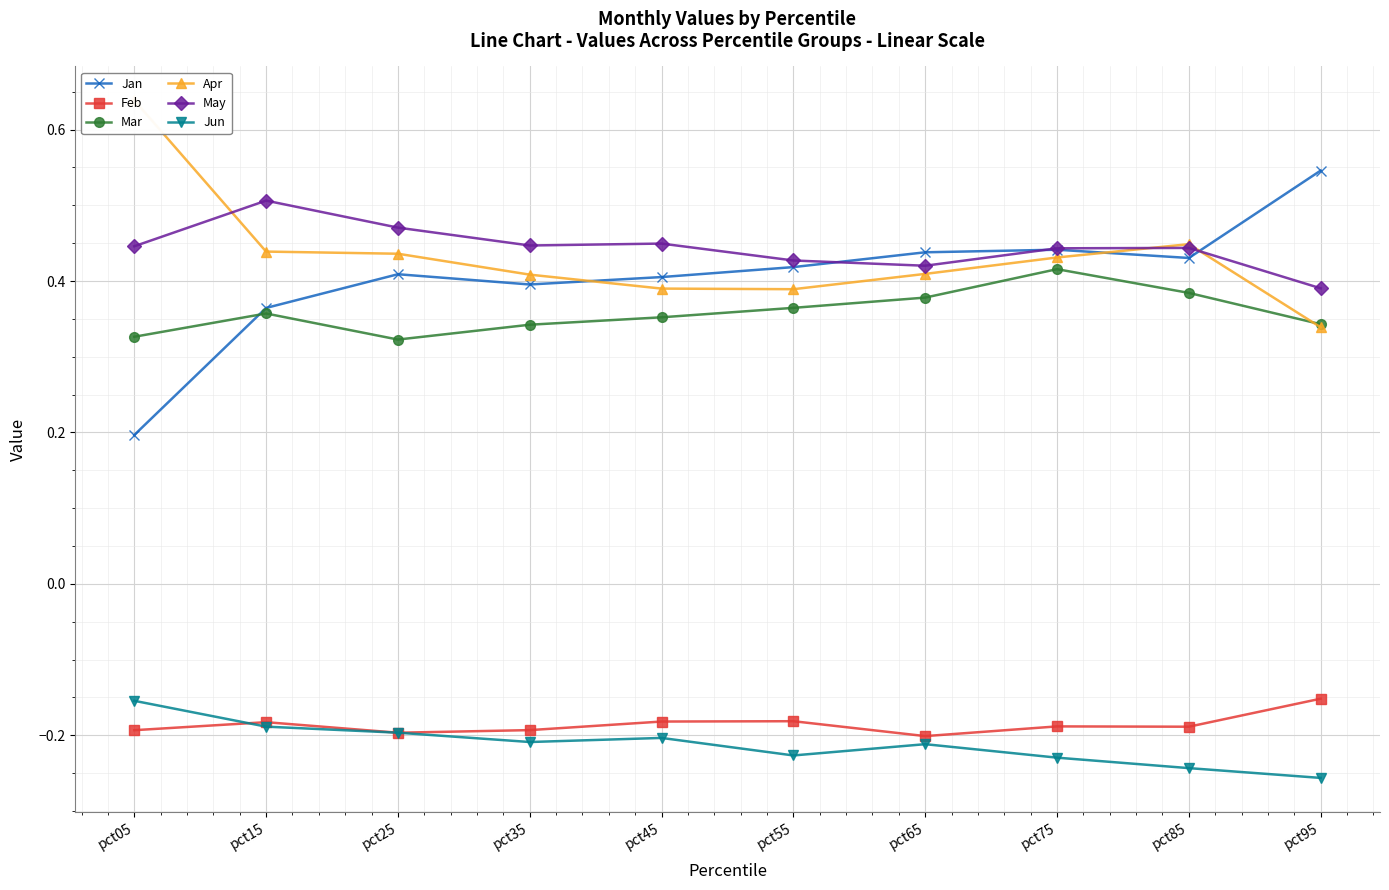

Where is Feb nearest to the value 0?

pct95